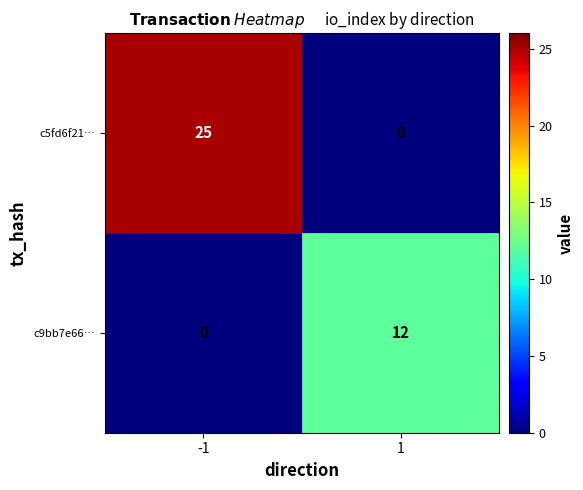

Reading left to right, transcribe all the data shown in this chart.

c5fd6f21…: -1=25	1=0
c9bb7e66…: -1=0	1=12